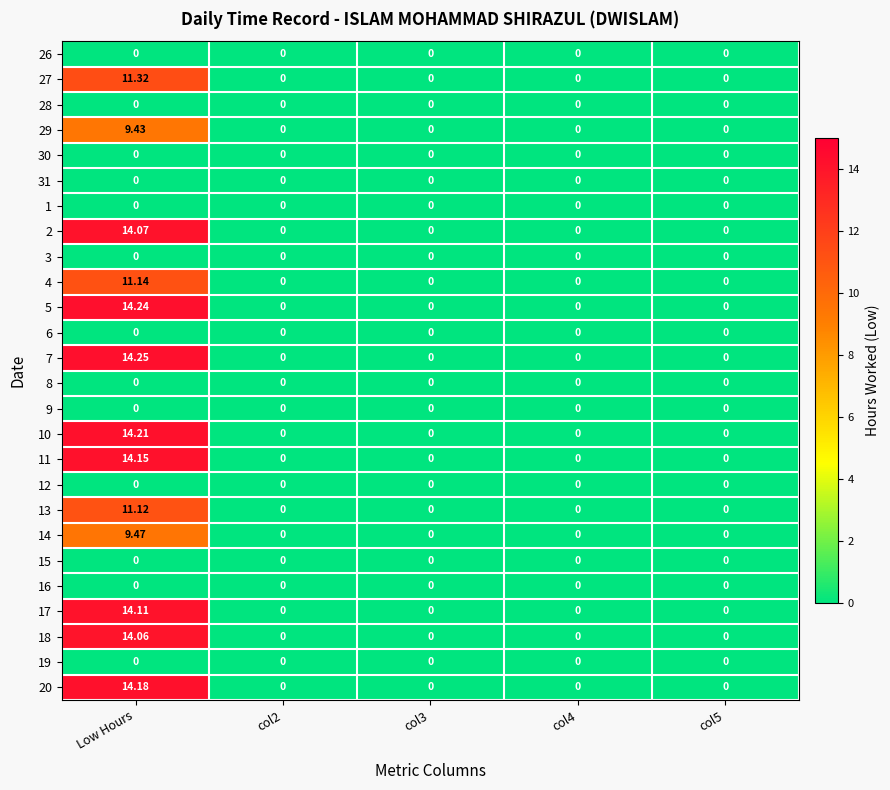

Which category has the highest value across all series?

Low Hours